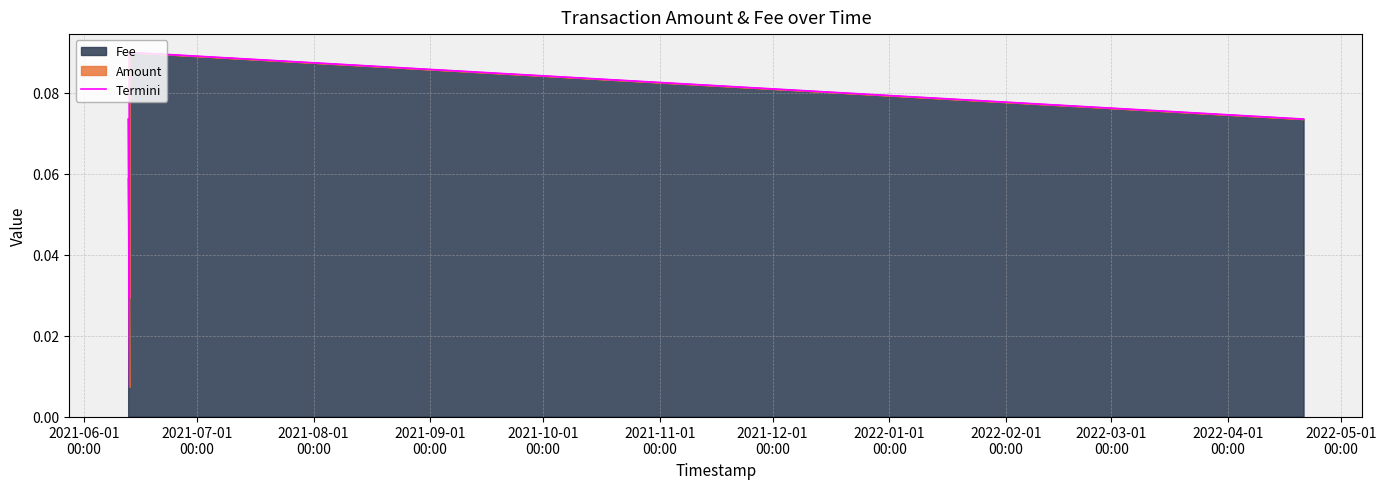

Is it true that the value at 2021-10-01
00:00 is 0.1?

True